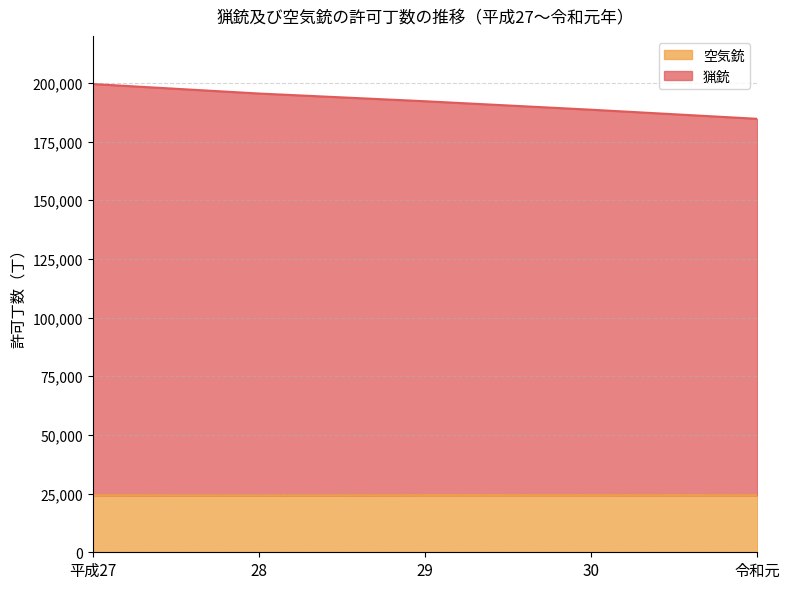

True or false: 空気銃 and 猟銃 intersect in this chart.

False